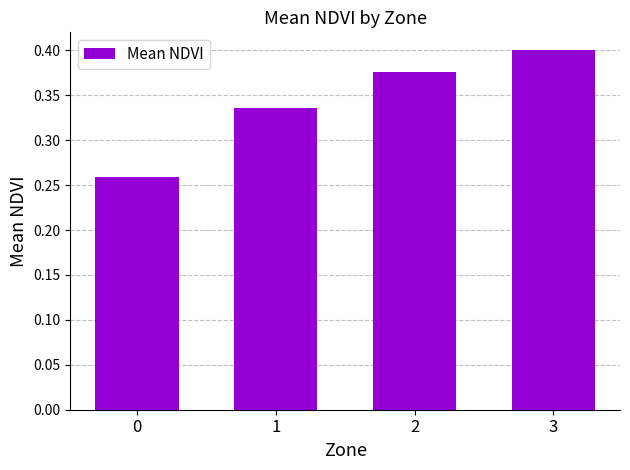

Count the values in the range 0 to 1.

4